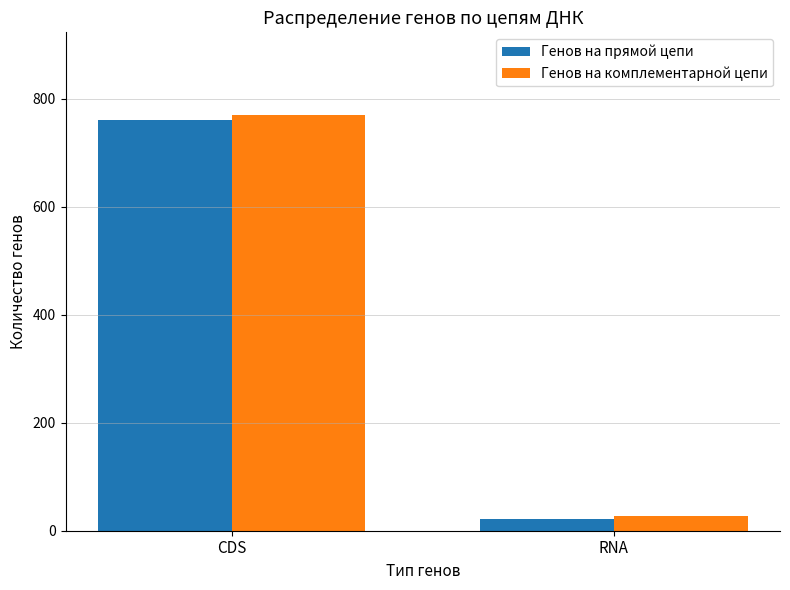

What is the value of the Генов на комплементарной цепи bar at the 2nd from the left?

28